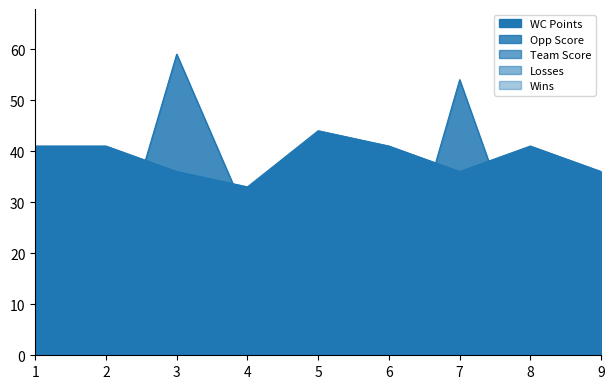

What is the average value of the WC Points series?

39